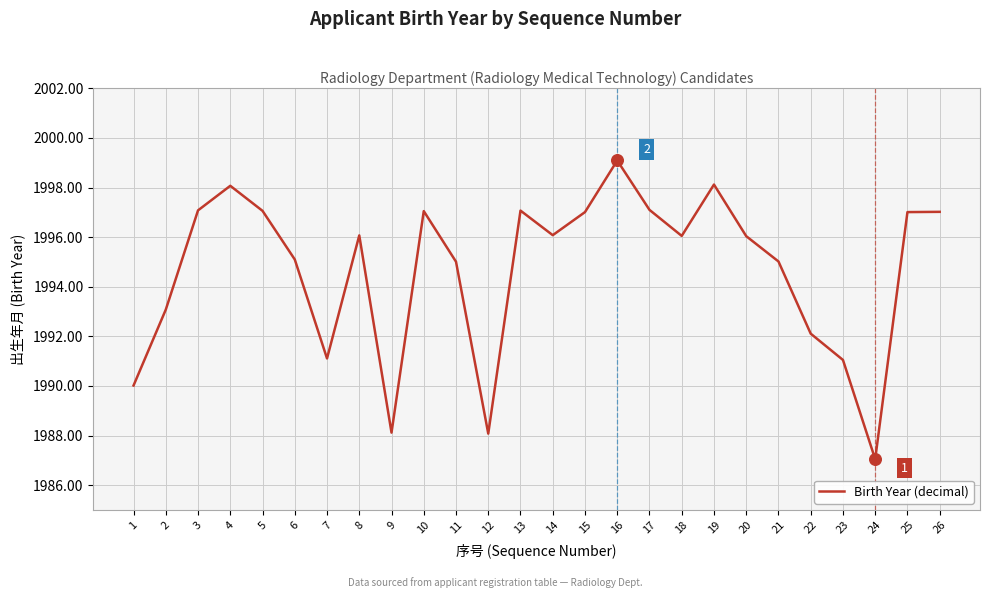

What is the change in value from 7 to 23?

-0.1